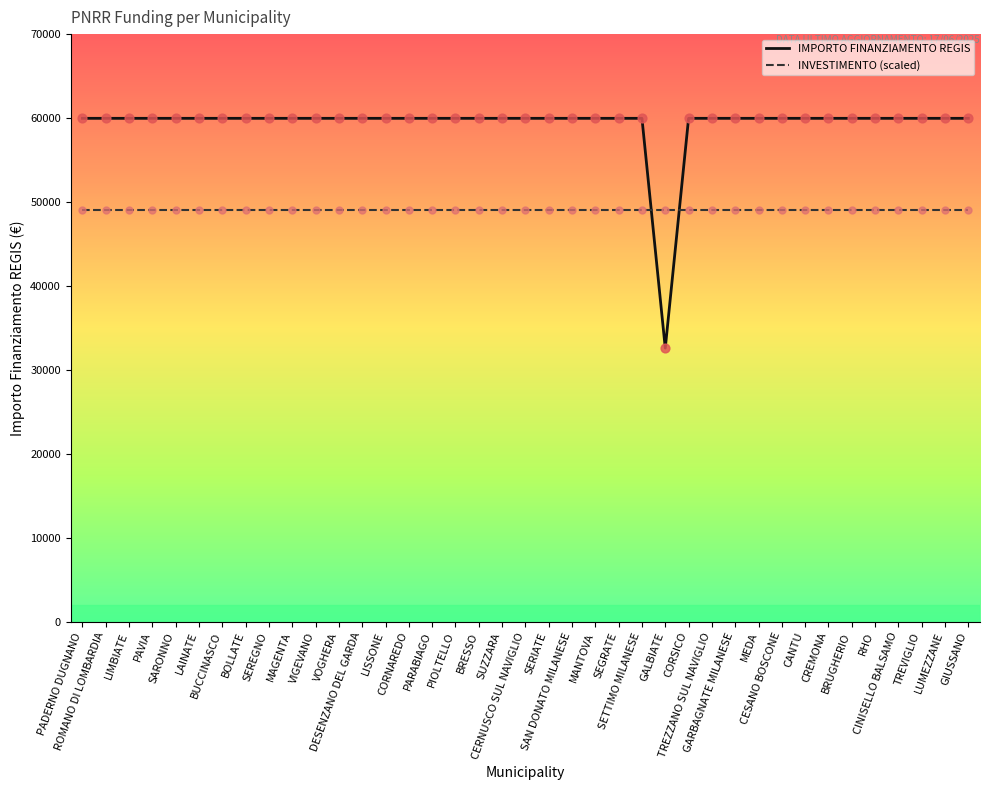

At how many categories does at least one series exceed 37000?

39